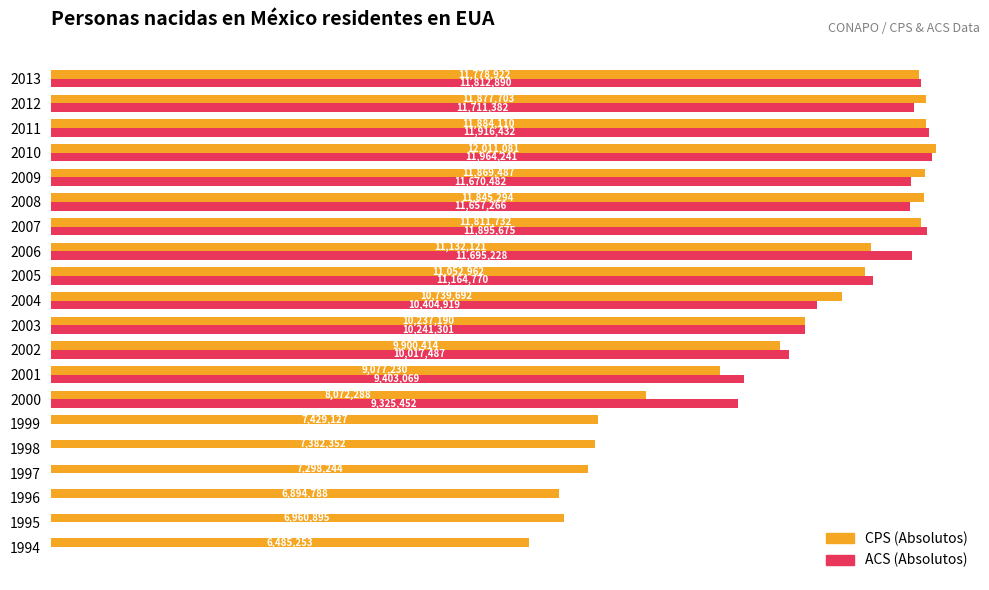

What are all the series names shown in the legend?

CPS (Absolutos), ACS (Absolutos)